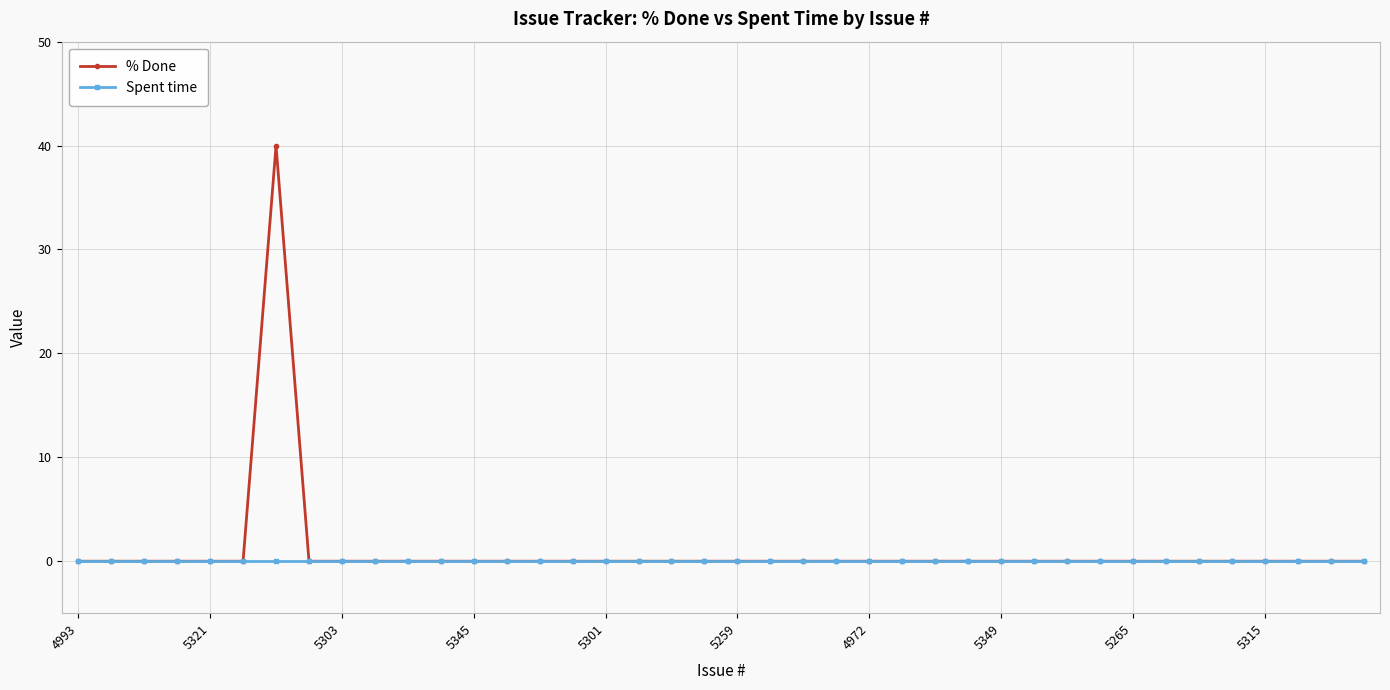

What is the maximum value shown in the chart?

40